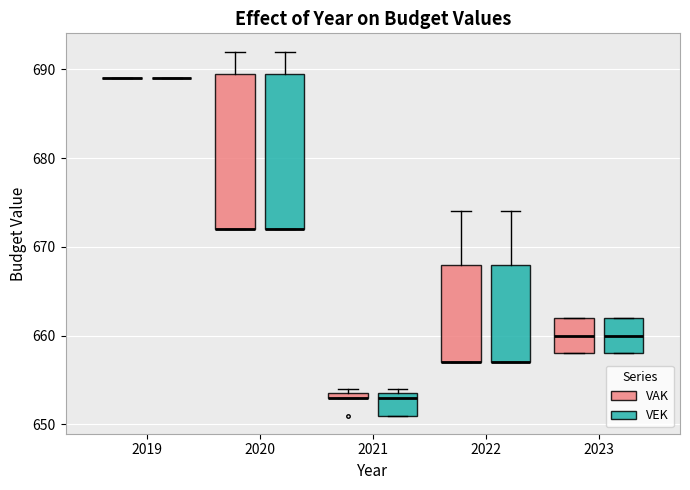

Where does the upper whisker of the box for 2022 (VAK) end on the y-axis? The values are not printed on the chart, so give them approximately, as read against the axis.

674